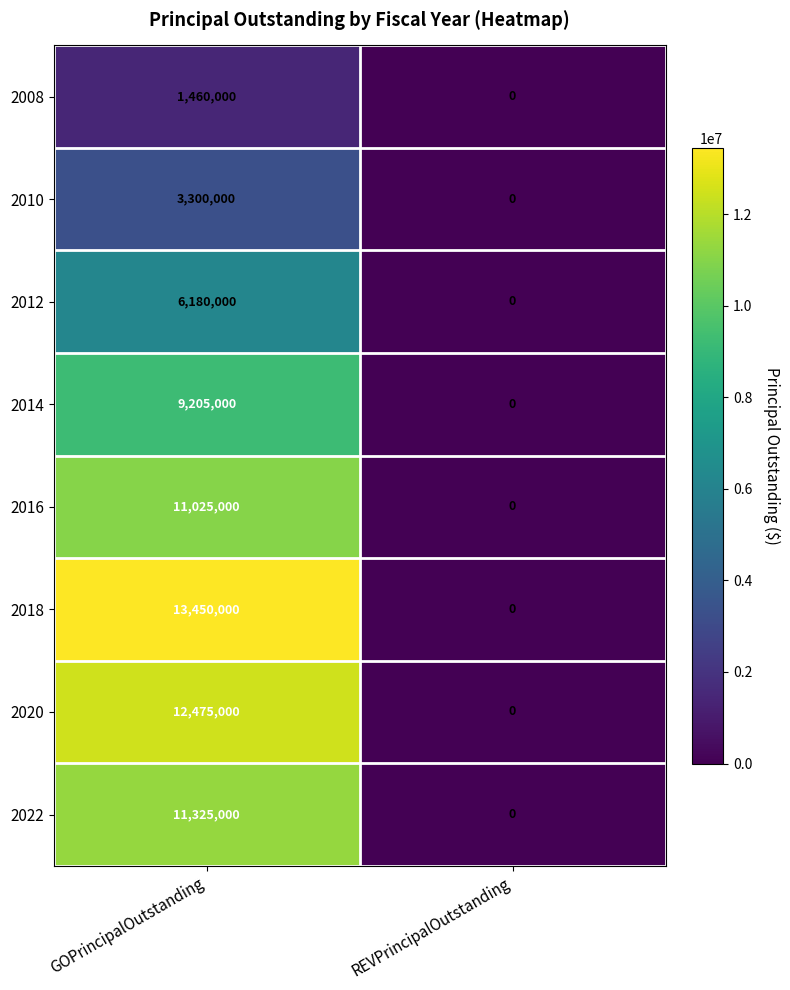

Between GOPrincipalOutstanding and REVPrincipalOutstanding, which series saw the biggest shift?

2018